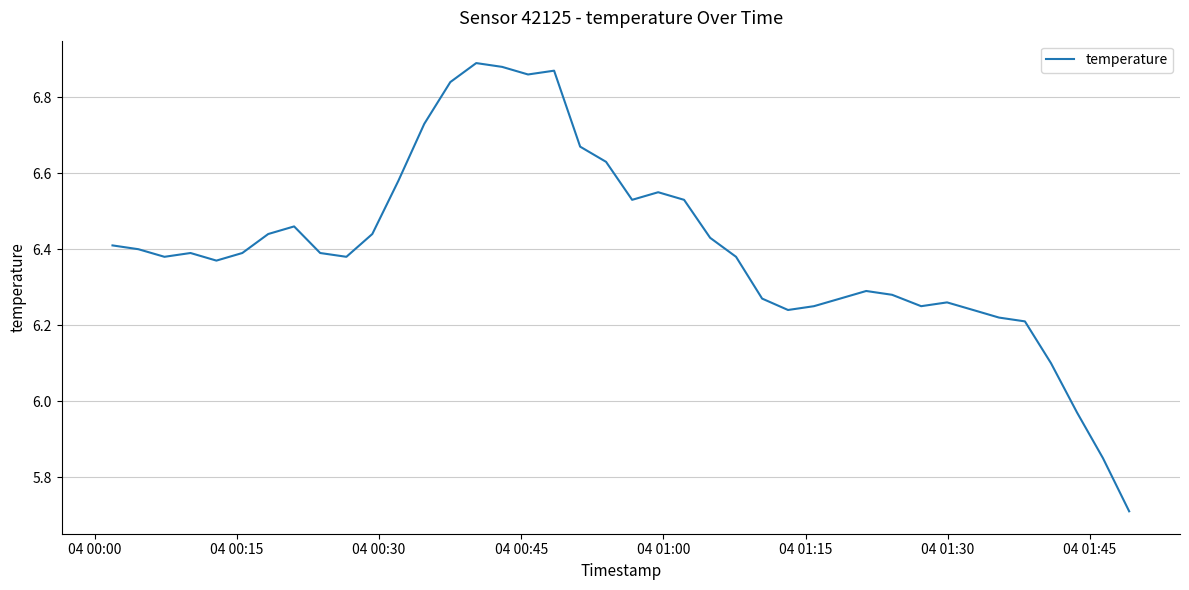

What is the smallest value displayed?

5.7